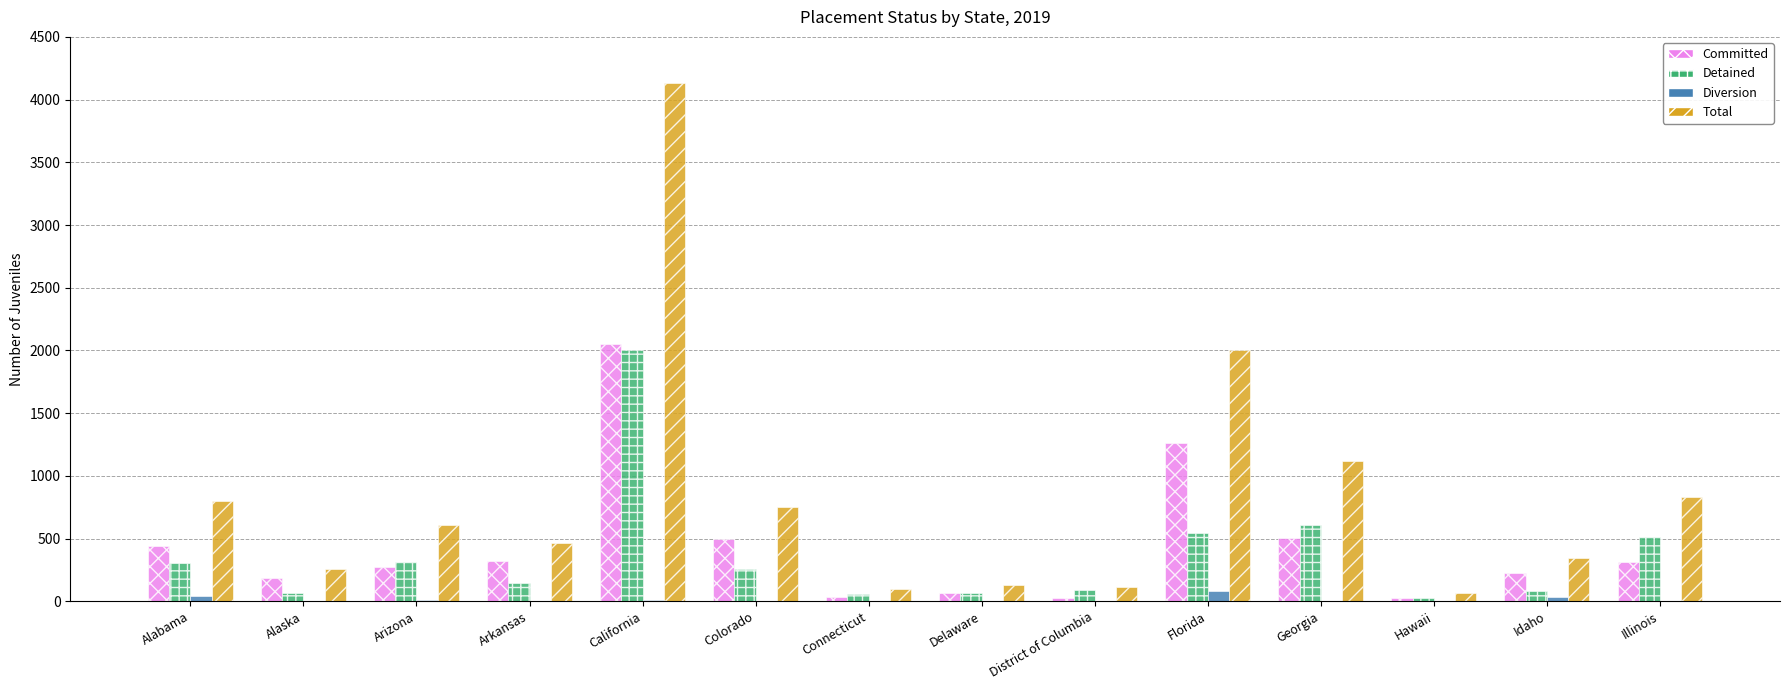

True or false: Detained has a value of 1137 at California.

False